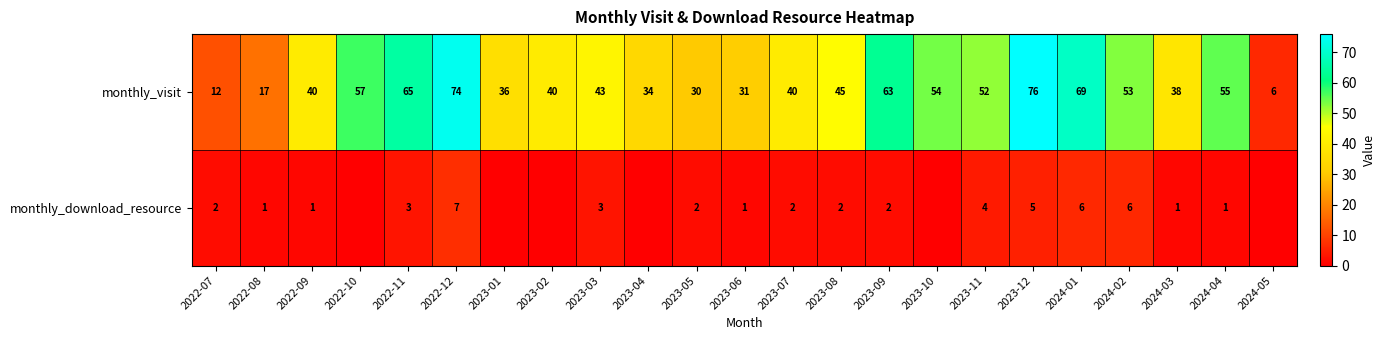

What value does the monthly_visit series have at 2024-03, to the nearest 5?

40